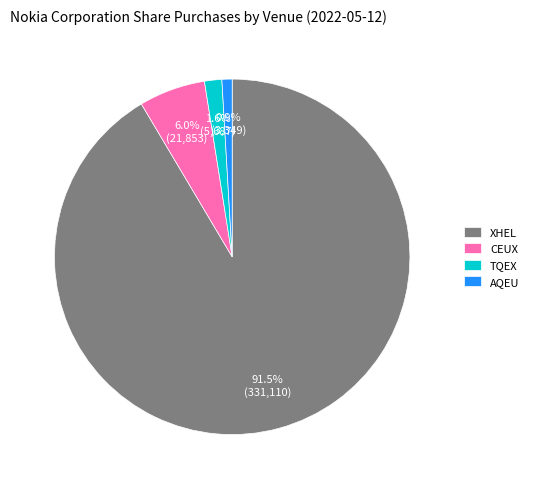

How many segments does this pie chart have?

4